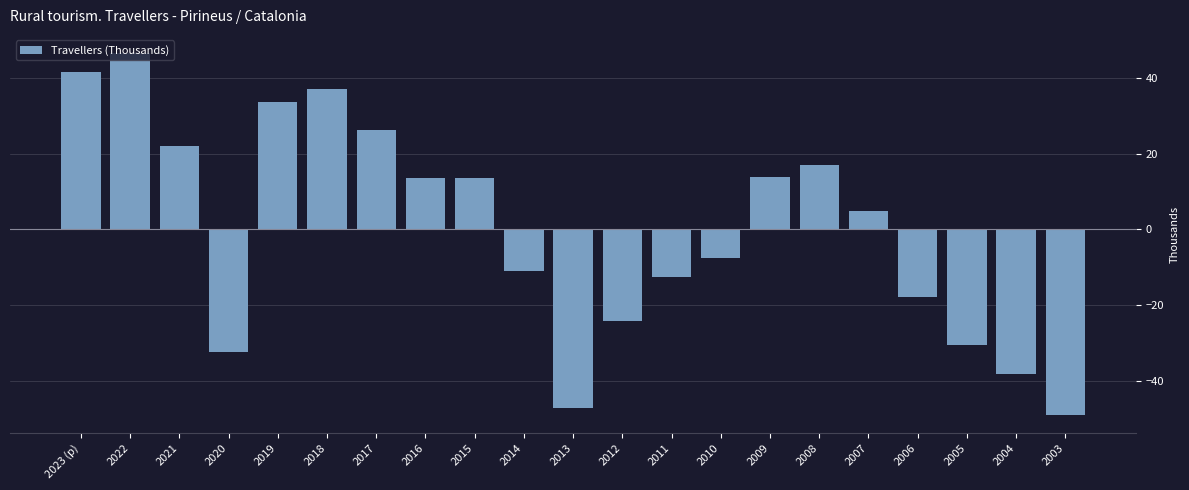

What position from the right is 2013?

11